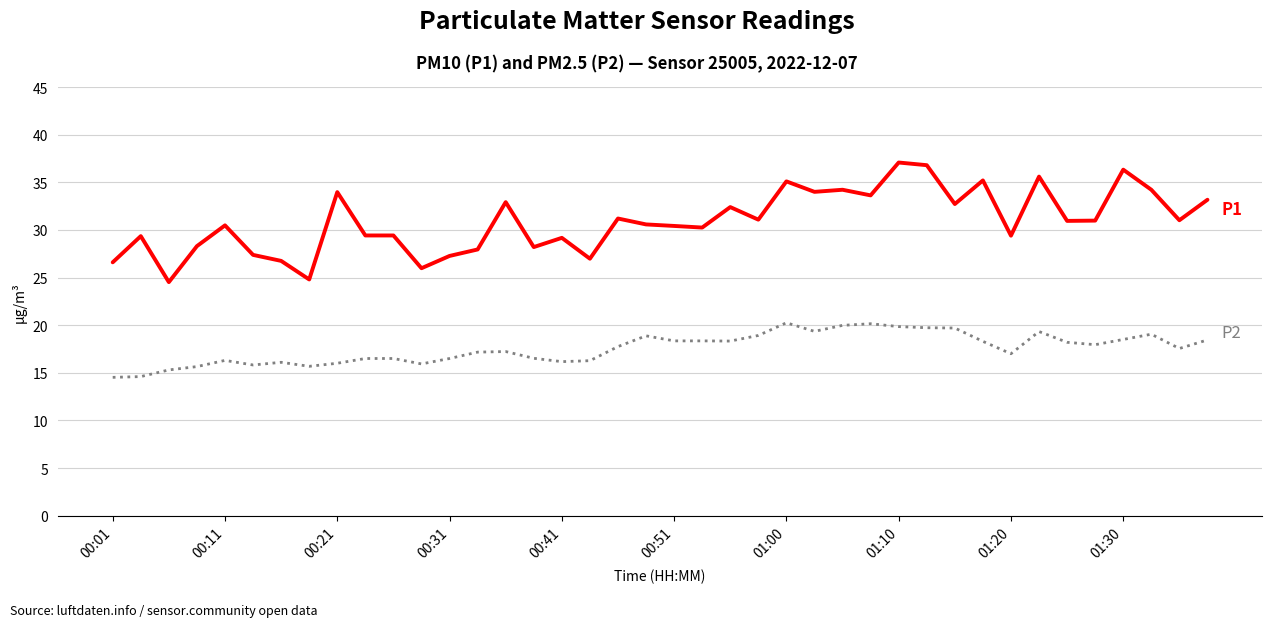

What is the minimum value shown in the chart?

14.5